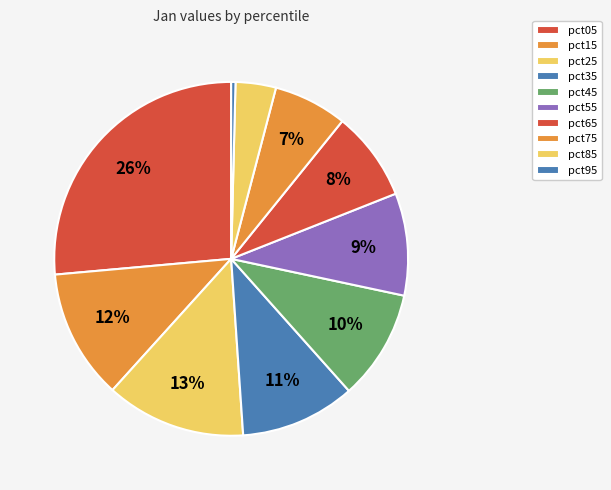

Which has a higher value, pct15 or pct95?

pct15